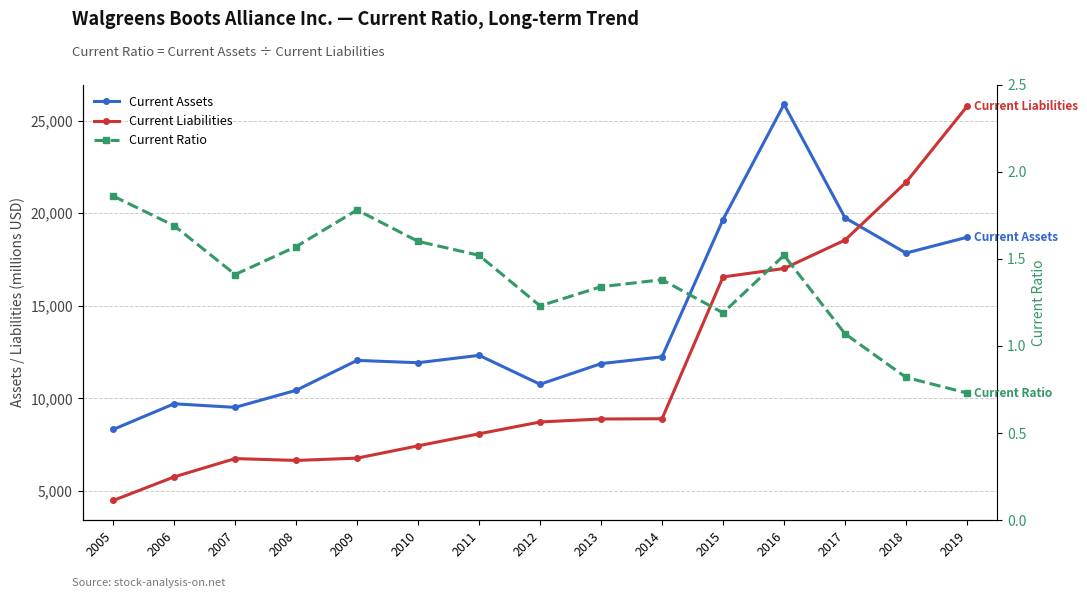

What are all the series names shown in the legend?

Current Assets, Current Liabilities, Current Ratio